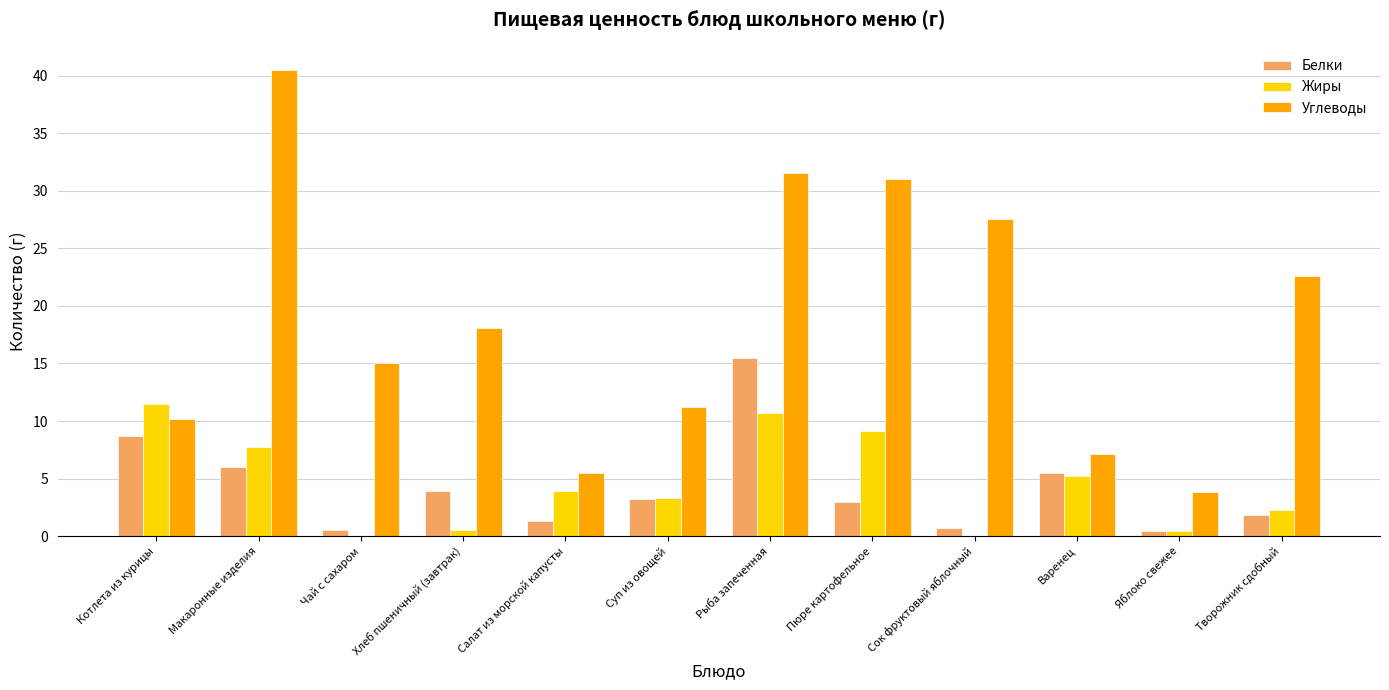

Which series has the widest spread of values?

Углеводы